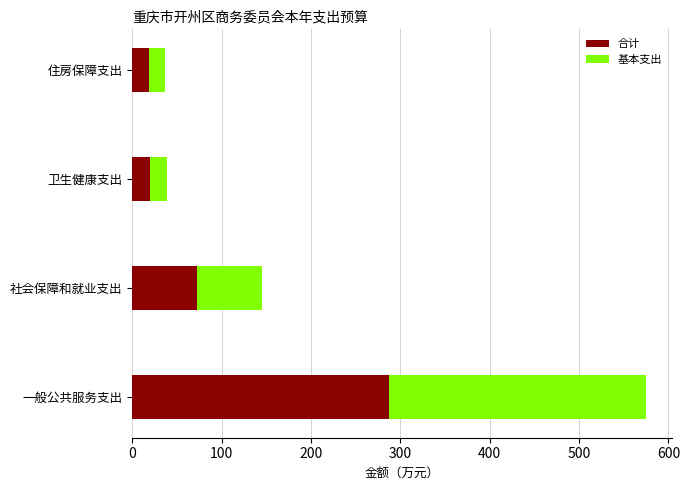

At which category is the sum across all series the highest?

一般公共服务支出